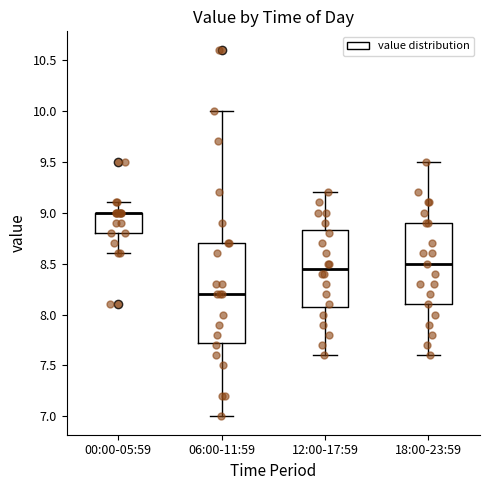

Reading left to right, read every box against the y-axis: the position of its median line, the range the box covers, and the ends of its whiskers. The values are not printed on the chart, so give them approximately, as read against the axis.

00:00-05:59: median 9.00 (drawn on the box's upper edge), box 8.80 to 9.00, whiskers 8.60 to 9.10
06:00-11:59: median 8.20, box 7.75 to 8.70, whiskers 7.00 to 10.00
12:00-17:59: median 8.45, box 8.10 to 8.85, whiskers 7.60 to 9.20
18:00-23:59: median 8.50, box 8.10 to 8.90, whiskers 7.60 to 9.50